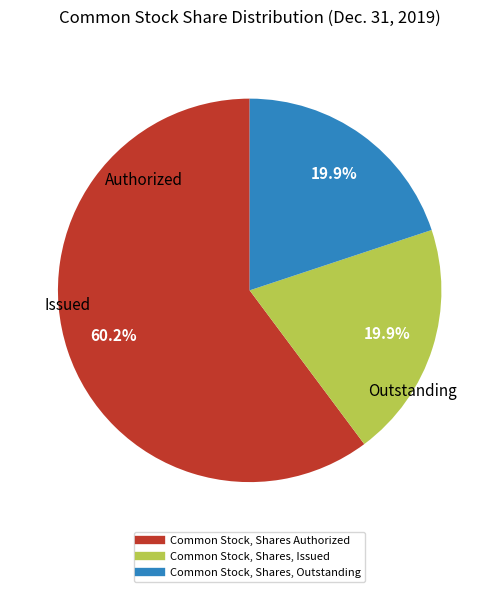

Is it true that Common Stock, Shares, Issued is 20% of the pie?

True